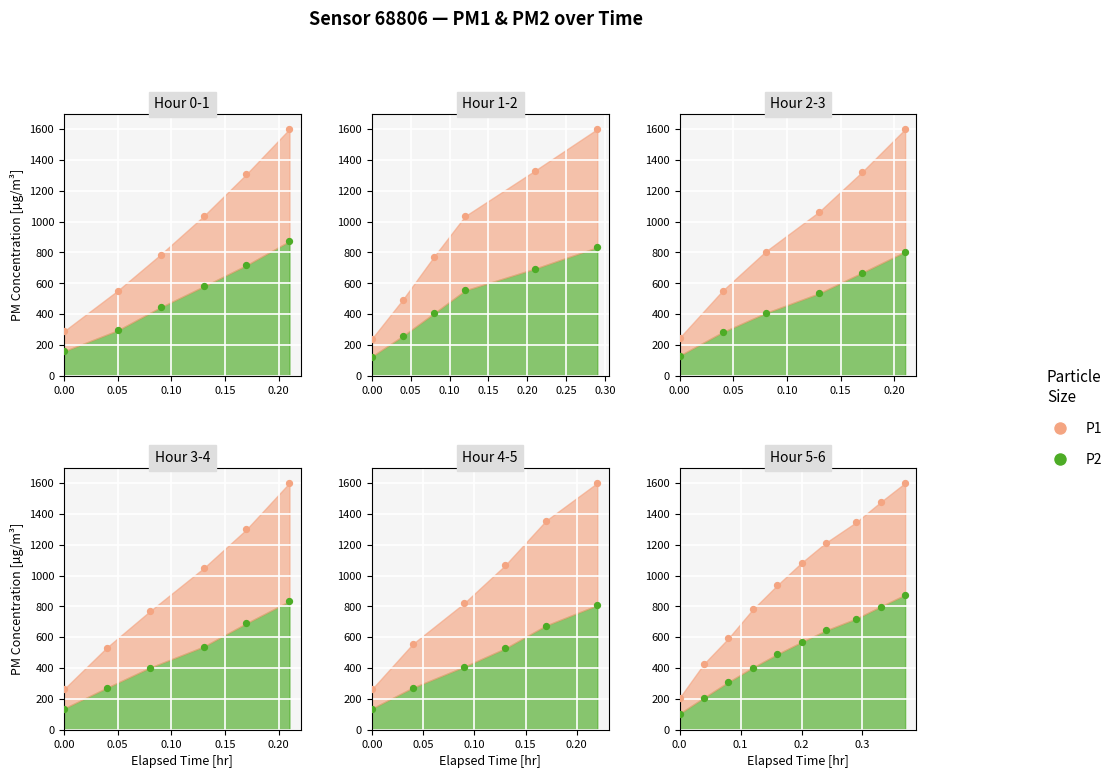

At how many categories does at least one series exceed 1131?

4